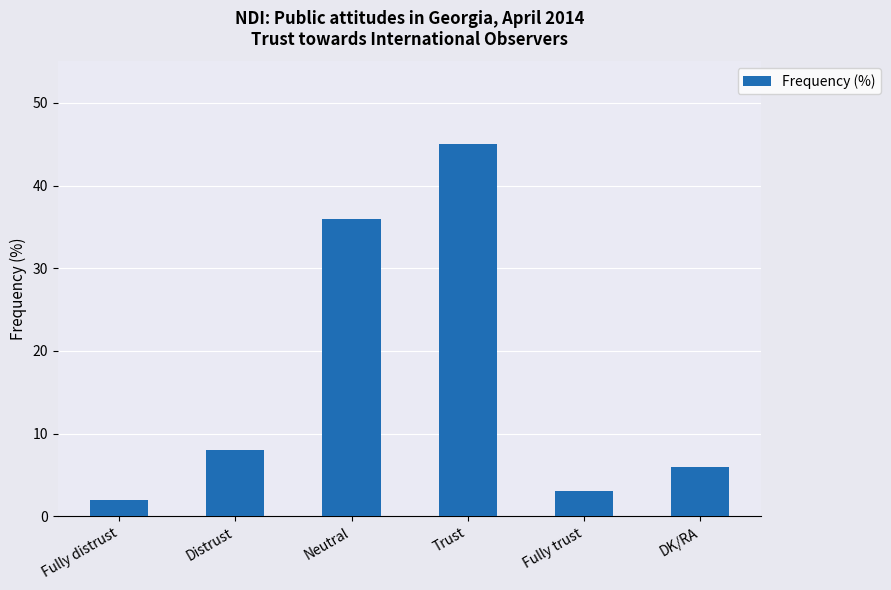

What is the ratio of the value at Fully distrust to the value at Neutral?

0.1